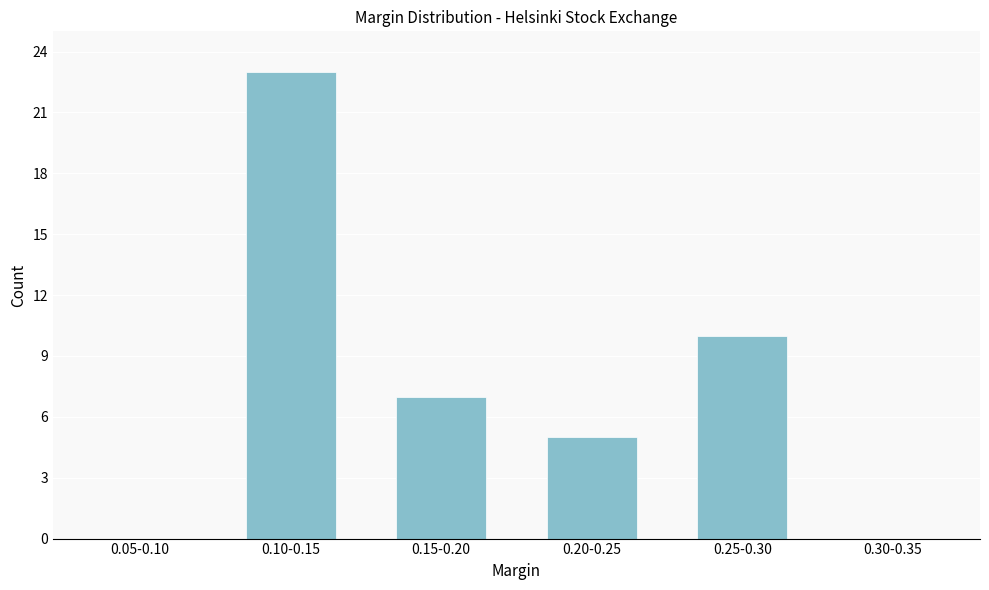

Reading right to left, extract all data points from this chart.

0.30-0.35=0	0.25-0.30=10	0.20-0.25=5	0.15-0.20=7	0.10-0.15=23	0.05-0.10=0